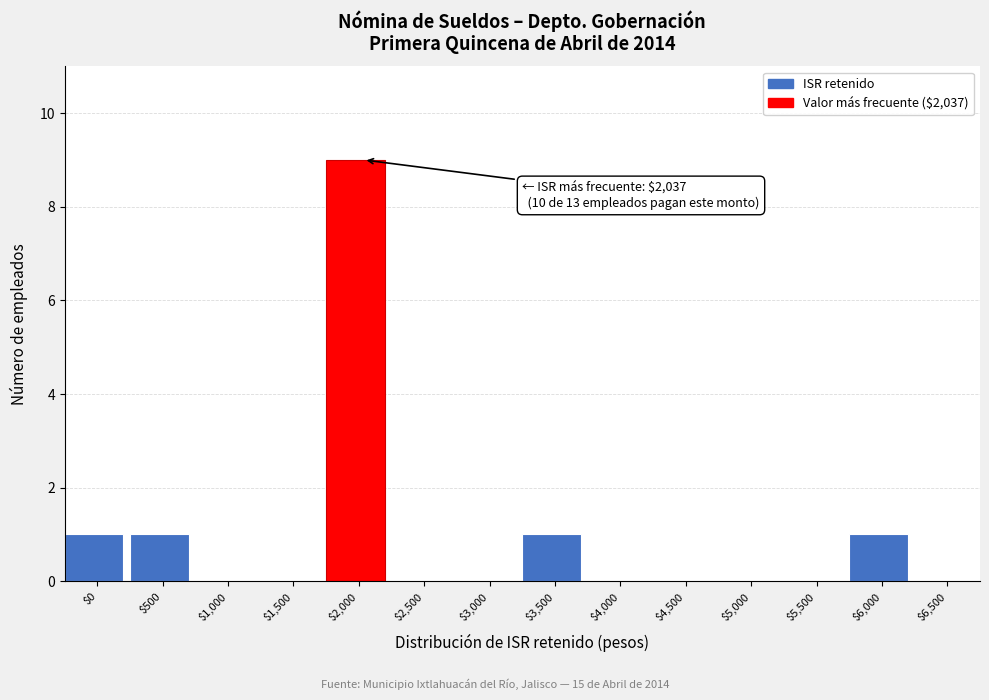

Which label corresponds to the largest value in the chart?

$2,000